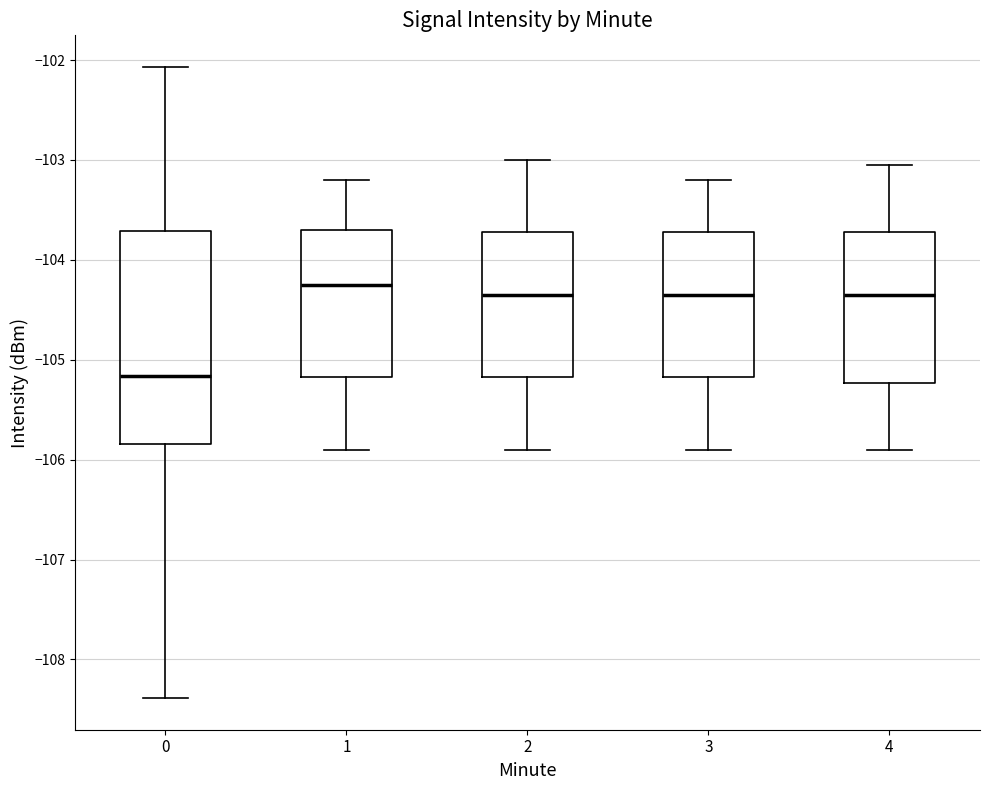

Reading left to right, transcribe this box plot: for each box, give where its median line is, the range the box spans, and where its two whiskers end, as read against the y-axis. The values are not printed on the chart, so give them approximately, as read against the axis.

0: median -105.2, box -105.8 to -103.7, whiskers -108.4 to -102.1
1: median -104.2, box -105.2 to -103.7, whiskers -105.9 to -103.2
2: median -104.3, box -105.2 to -103.7, whiskers -105.9 to -103.0
3: median -104.3, box -105.2 to -103.7, whiskers -105.9 to -103.2
4: median -104.3, box -105.2 to -103.7, whiskers -105.9 to -103.0